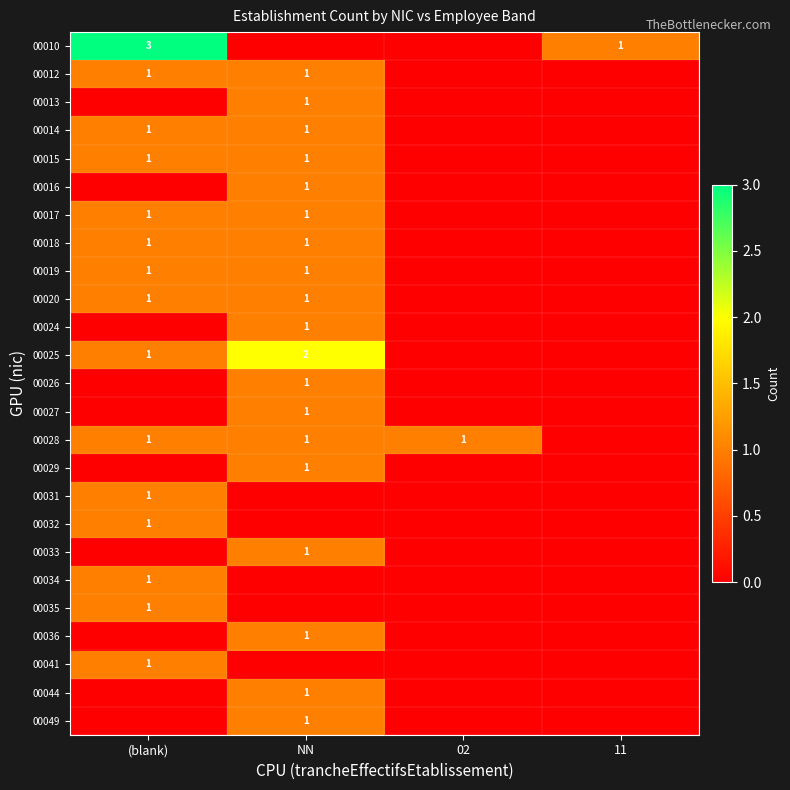

The 00012 series shows 0 at (blank). True or false?

False